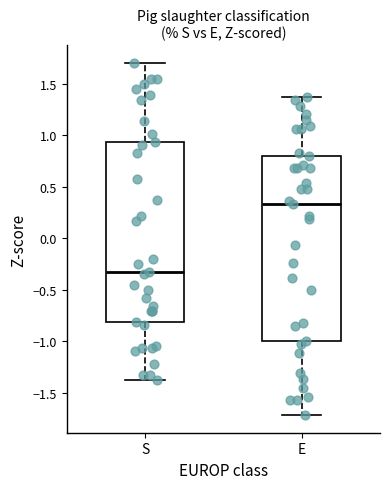

Which box has the highest median line?

E